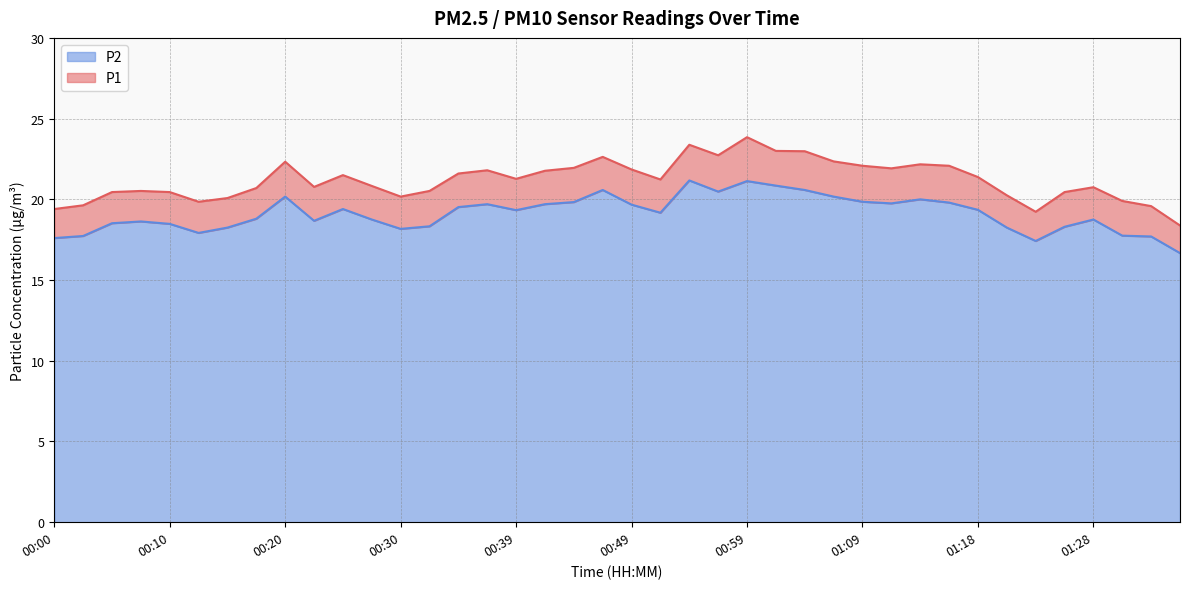

List the series in order of their overall mean, highest first.

P1, P2